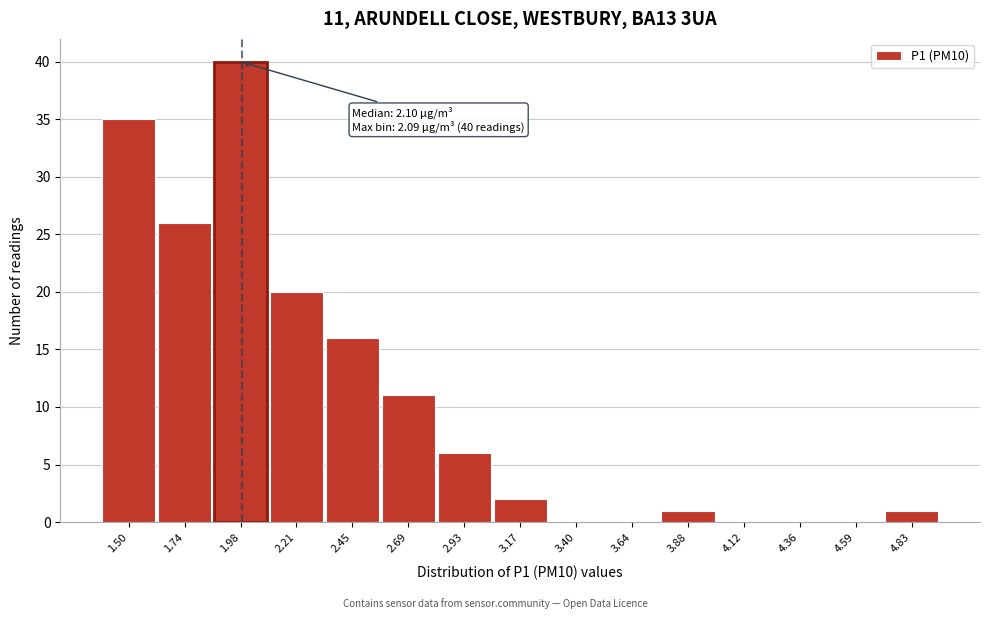

Reading right to left, what are all the values shown in this chart?

4.83=1	4.59=0	4.36=0	4.12=0	3.88=1	3.64=0	3.40=0	3.17=2	2.93=6	2.69=11	2.45=16	2.21=20	1.98=40	1.74=26	1.50=35